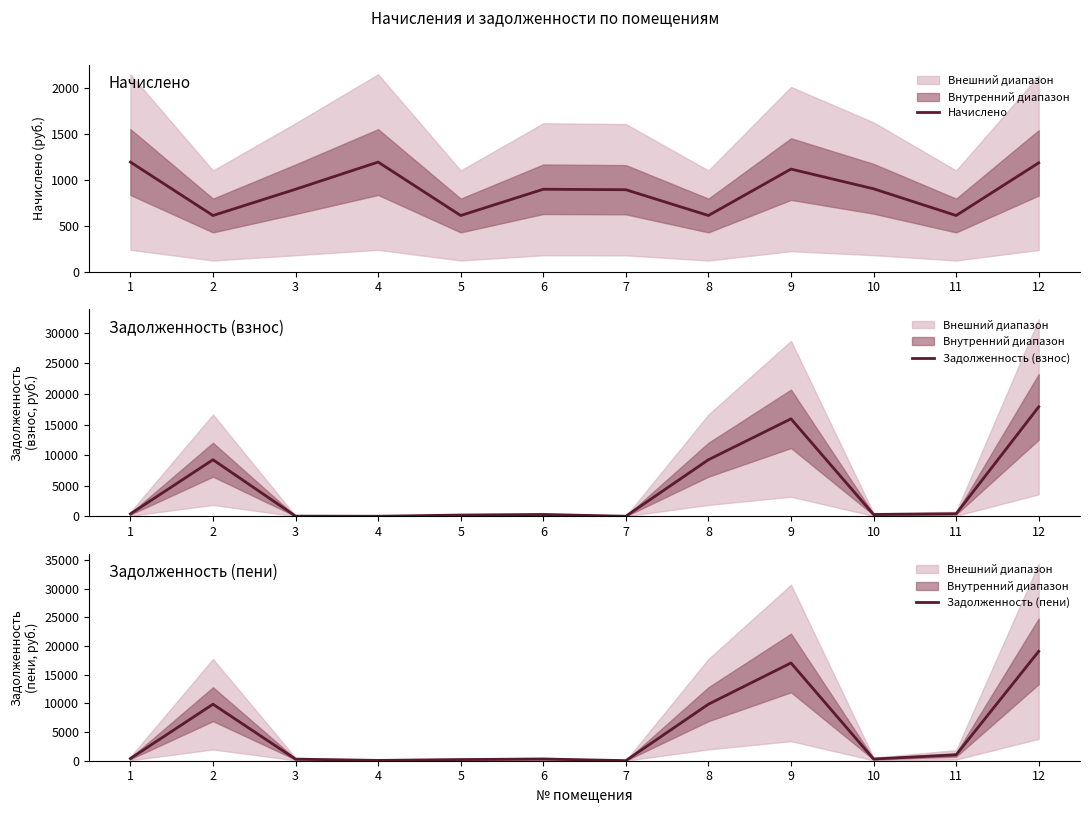

After their last crossing, which series has the higher values: Начислено or Задолженность (взнос)?

Задолженность (взнос)